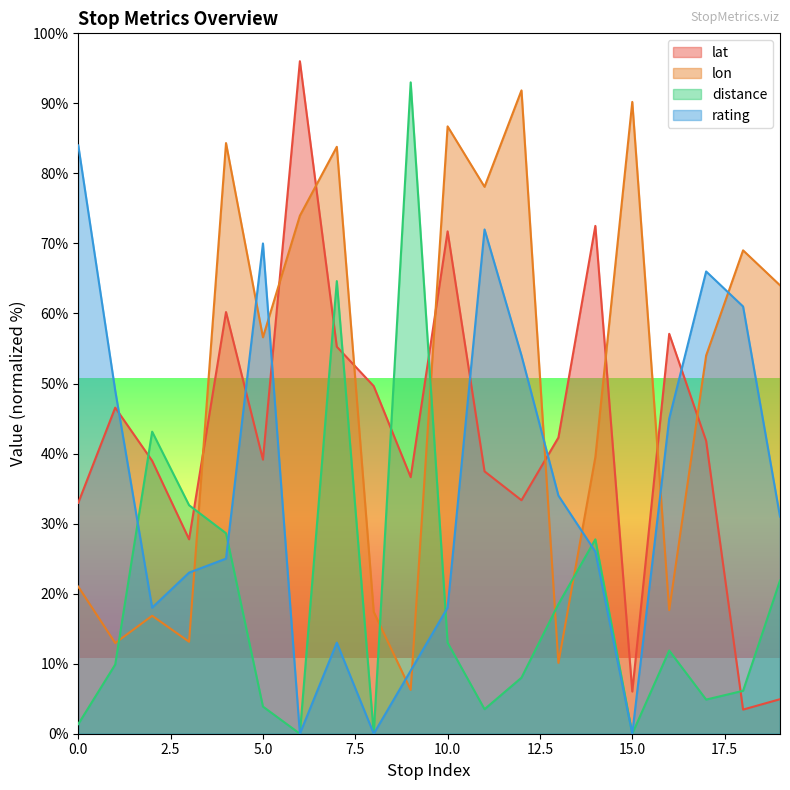

Reading left to right, extract all data points from this chart.

lat: 33.0	46.6	39.0	27.8	60.2	39.1	96.0	55.3	49.6	36.6	71.7	37.5	33.3	42.3	72.5	6.0	57.1	41.8	3.4	4.9
lon: 21.0	12.9	16.8	13.1	84.3	56.6	74.0	83.8	17.4	6.3	86.7	78.1	91.9	10.1	39.5	90.2	17.6	54.0	69.0	64.0
distance: 1.4	9.9	43.1	32.6	28.6	3.9	0.0	64.6	0.0	93.0	13.0	3.5	8.0	18.5	27.7	0.0	11.9	4.9	6.1	21.9
rating: 84.0	49.0	18.0	23.0	25.0	70.0	0.0	13.0	0.0	9.0	18.0	72.0	54.0	34.0	26.0	0.0	45.0	66.0	61.0	31.0